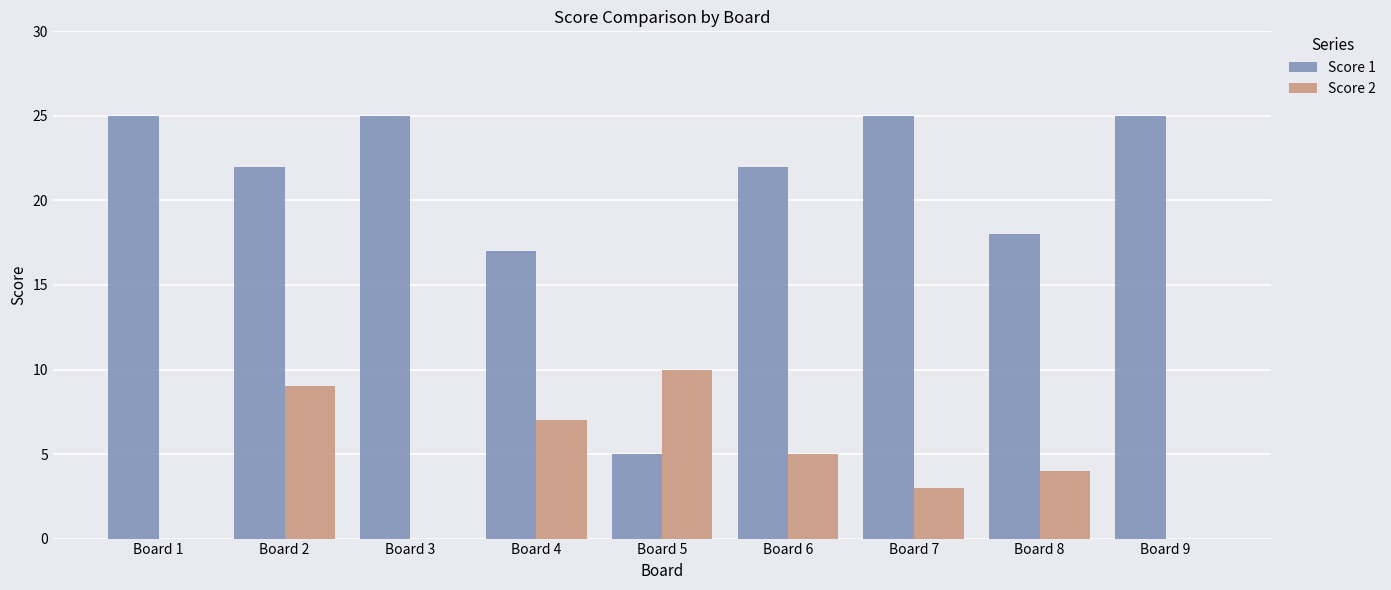

Count the number of categories in the chart.

9